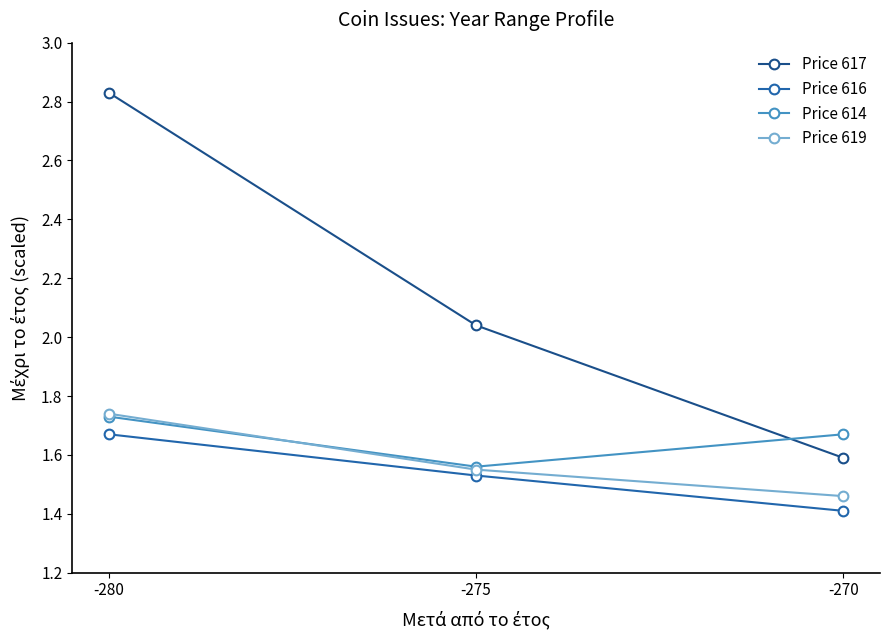

Count the Price 614 values in the range 1 to 2.

3